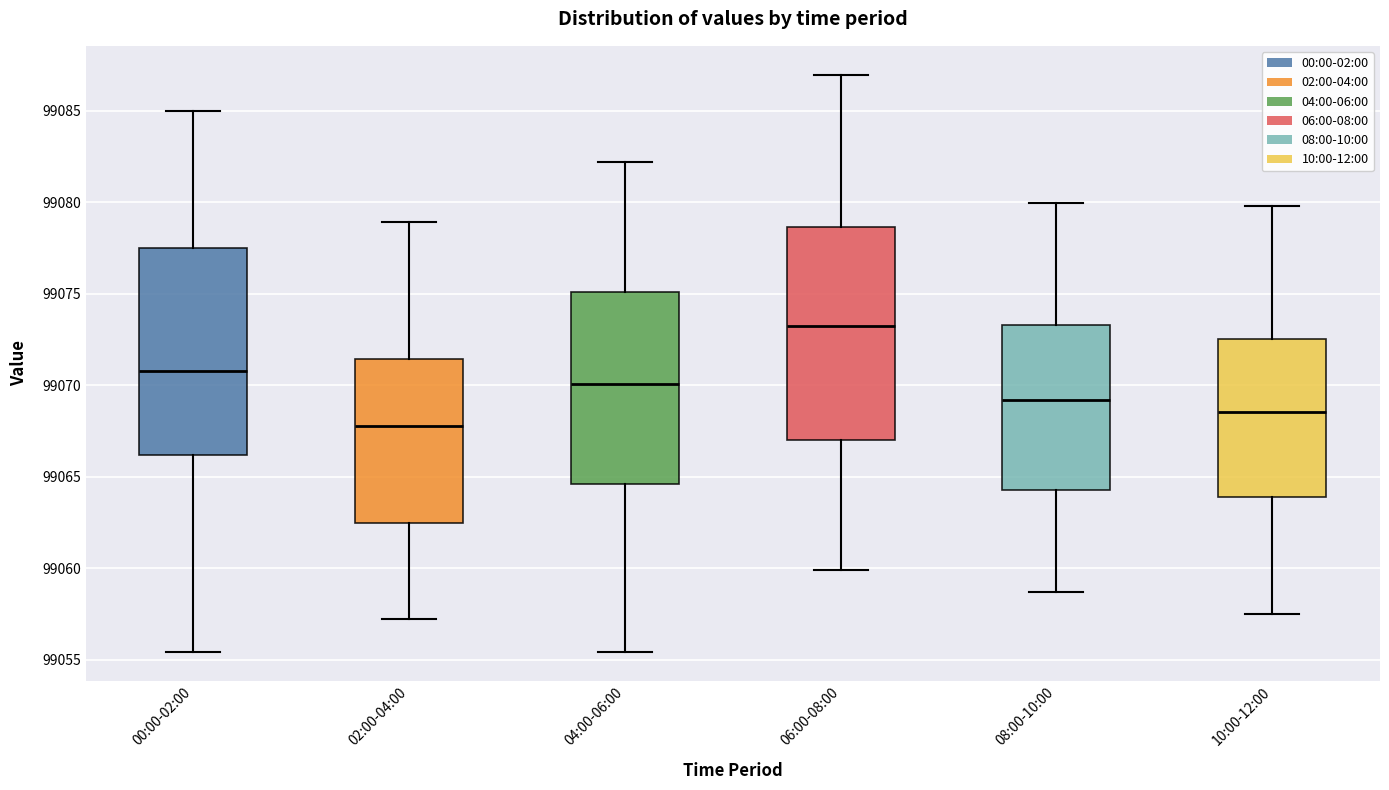

Which box has the highest median line?

06:00-08:00